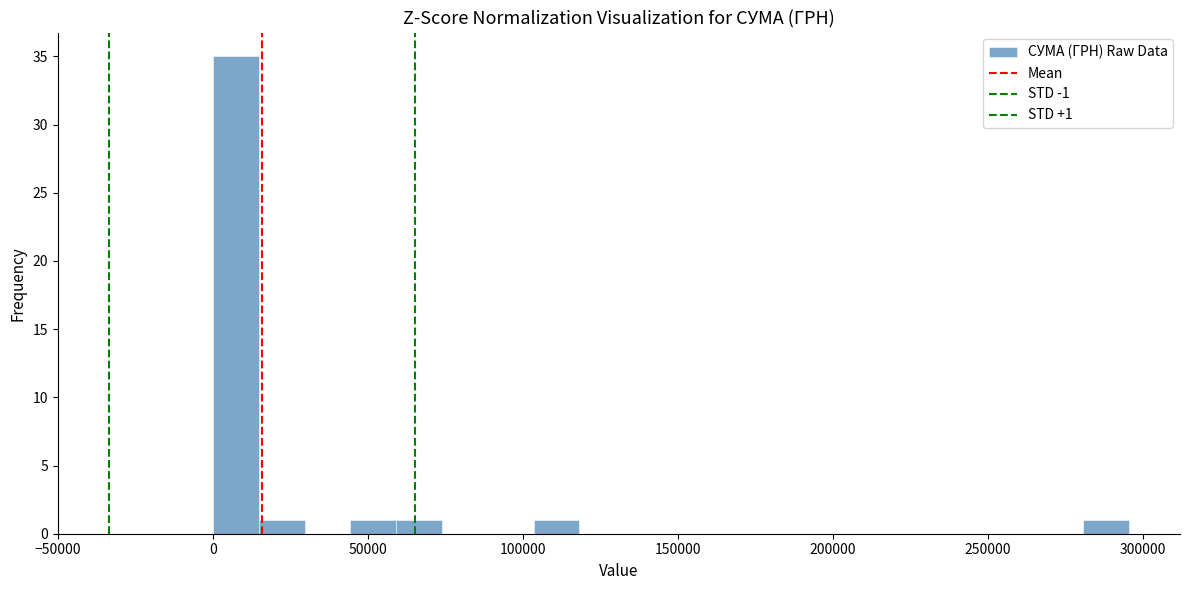

Around what value on the x-axis is the tallest bar? Give the approximate position of its centre, as read against the axis.

5000